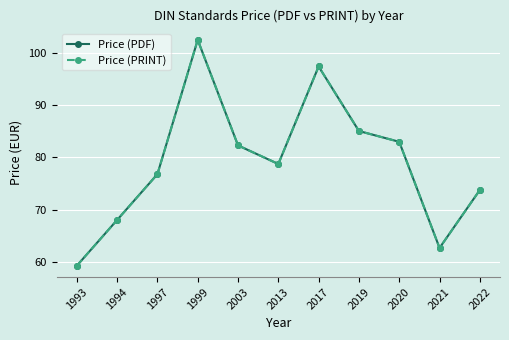

Rank the categories by Price (PRINT) value from highest to lowest.

1999, 2017, 2019, 2020, 2003, 2013, 1997, 2022, 1994, 2021, 1993